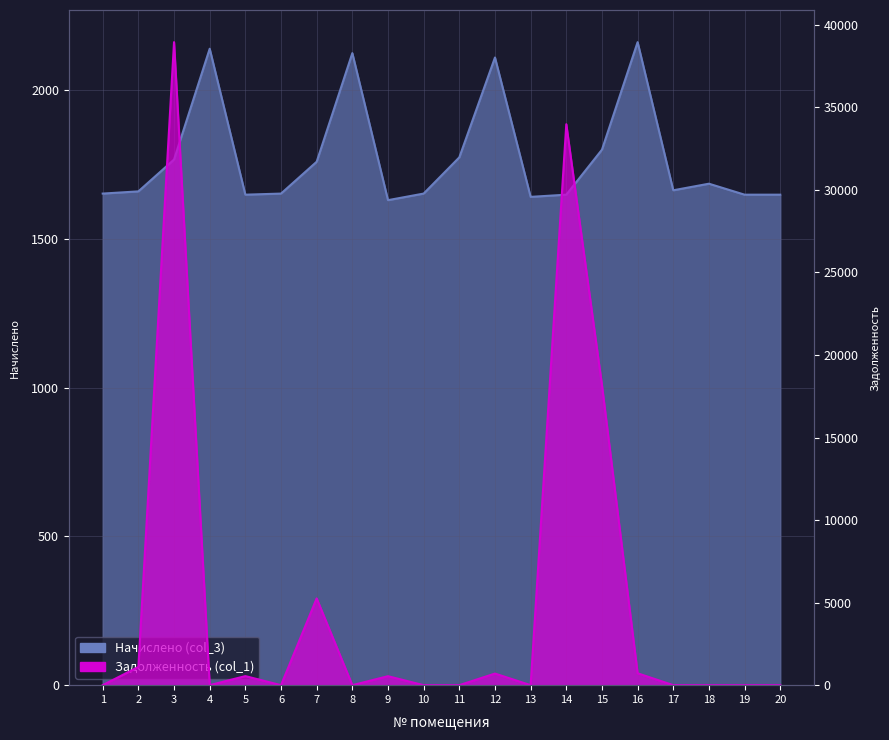

How many values in the Начислено (col_3) series exceed 1662?

10